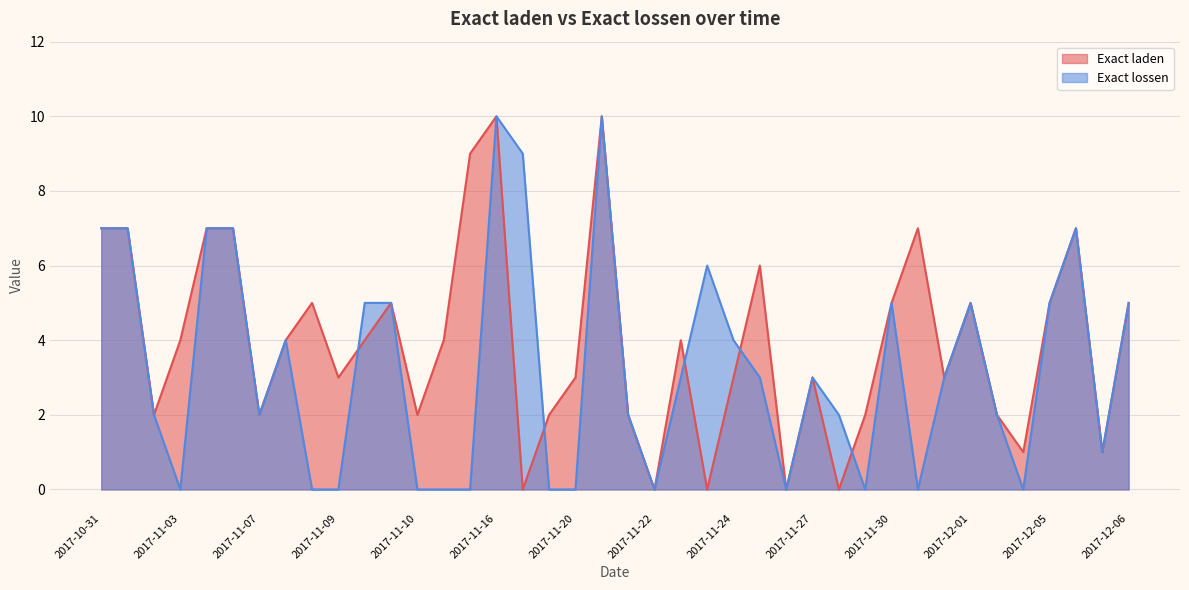

How many lines are shown in the chart?

2